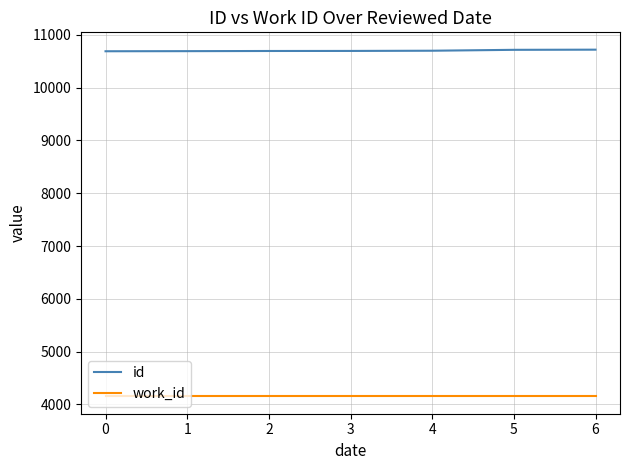

What is the maximum value shown in the chart?

10718